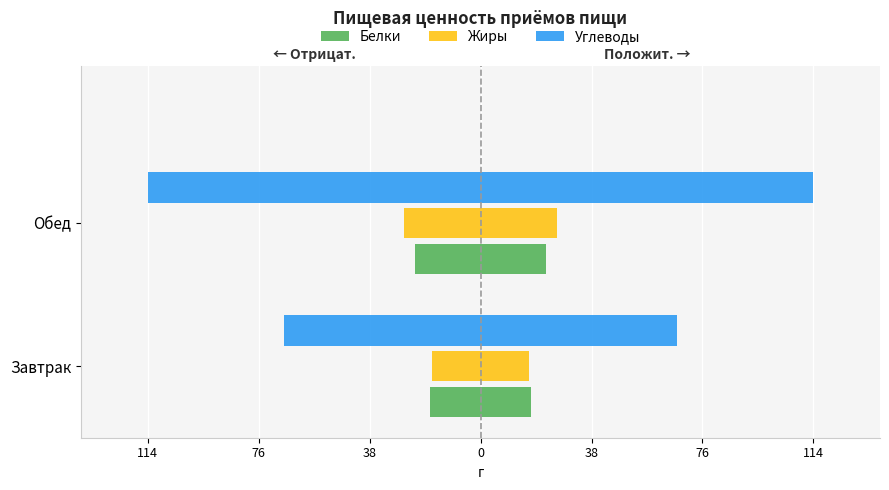

The value of Белки at Завтрак is -9.4. True or false?

False